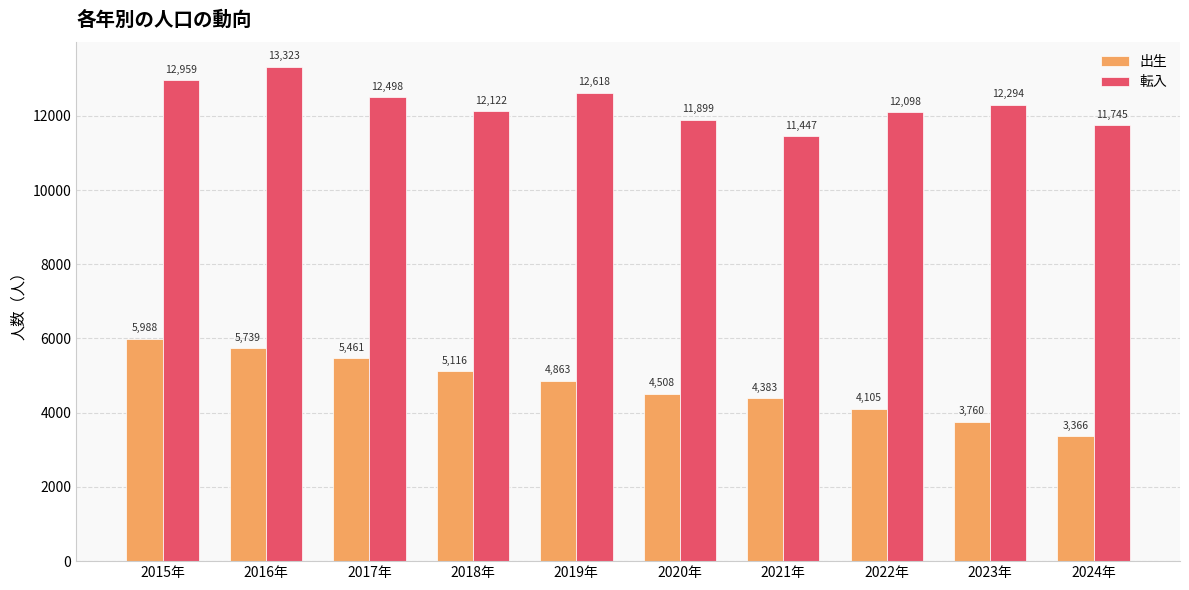

Which series has the largest range (max minus min)?

出生